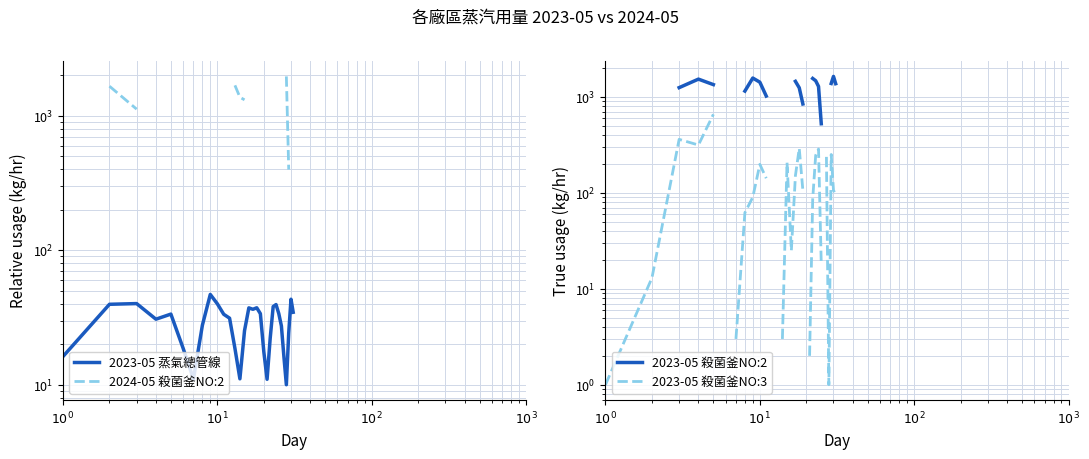

In 2023-05 殺菌釜NO:3, how many points are lower than both neighbors (excluding endpoints)?

3